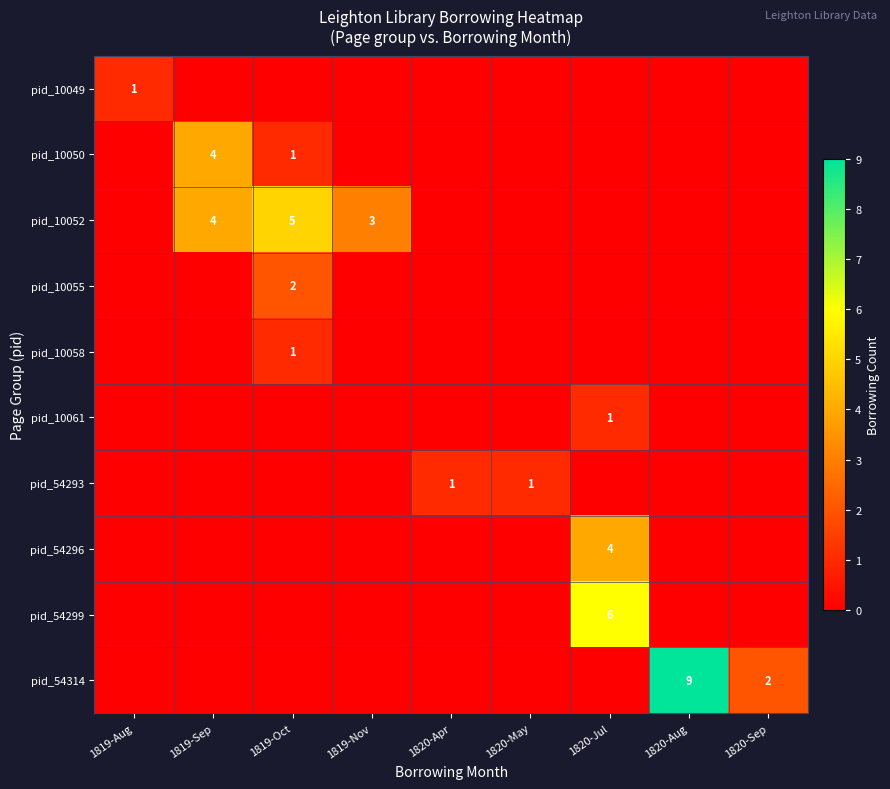

What is the maximum value for pid_10058?

1